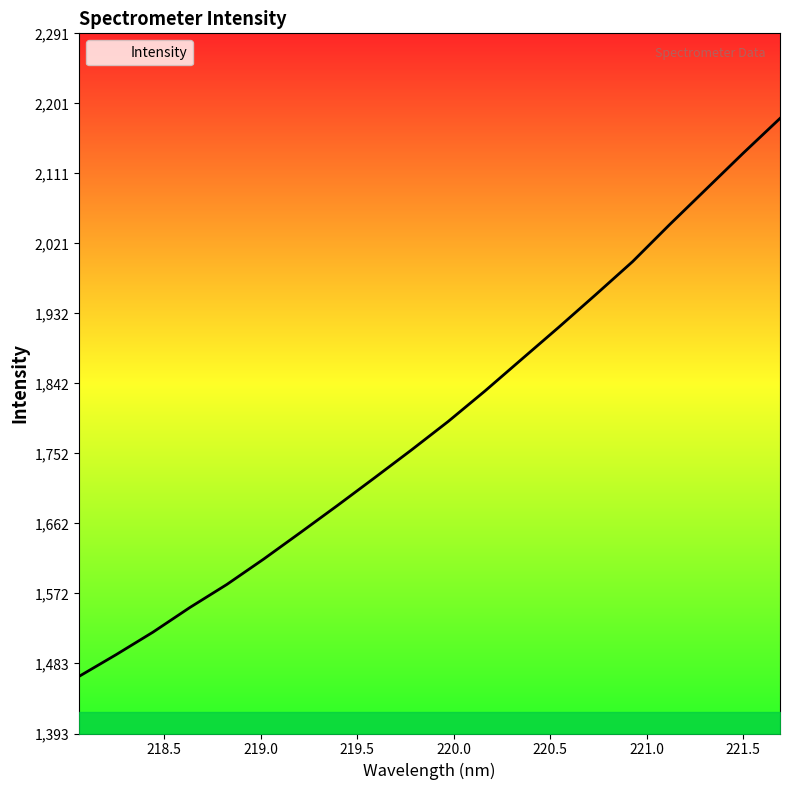

What is the maximum value shown in the chart?

2182.1